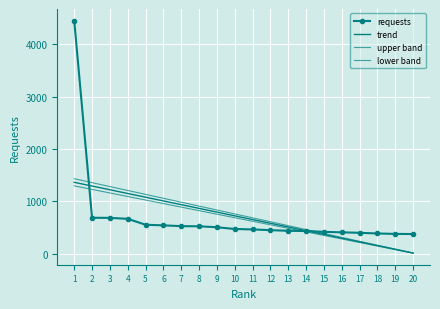

Which label corresponds to the smallest value in the chart?

20